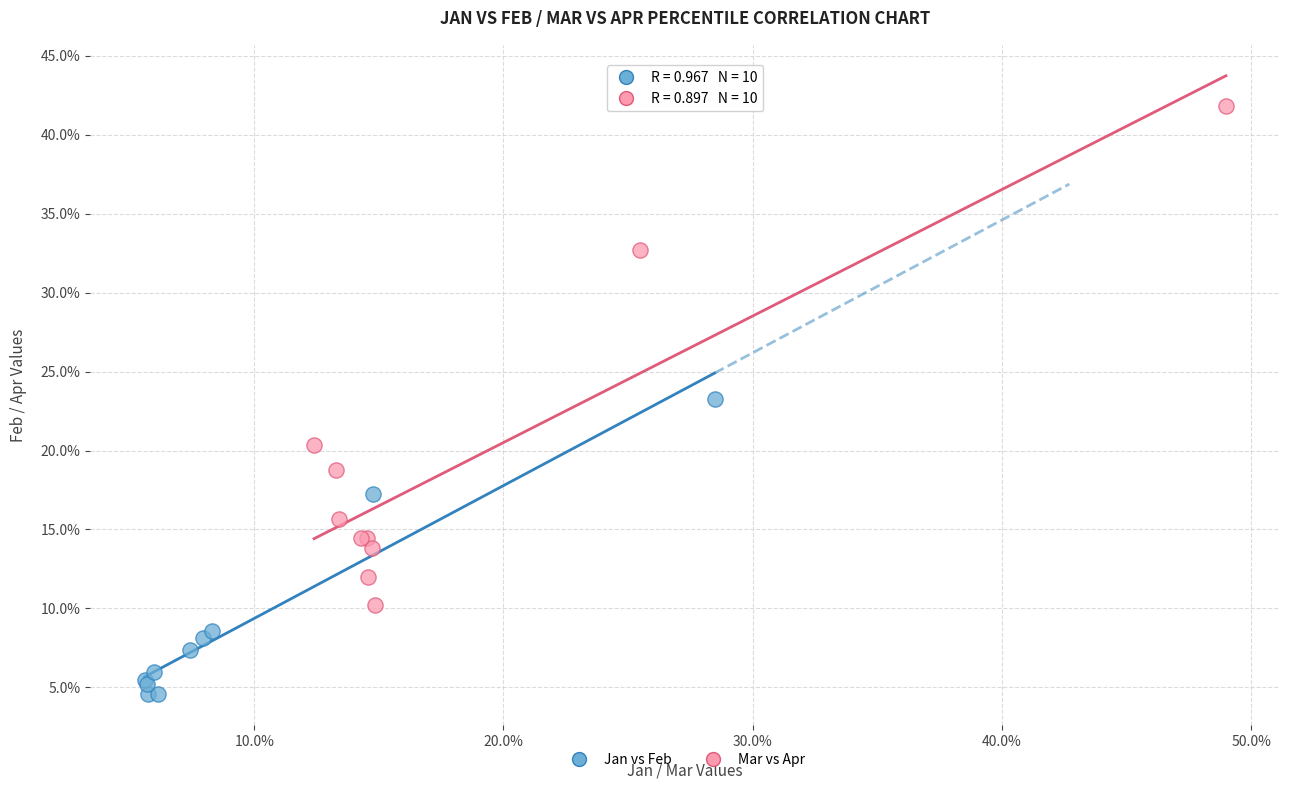

What are all the series names shown in the legend?

Jan vs Feb, Mar vs Apr